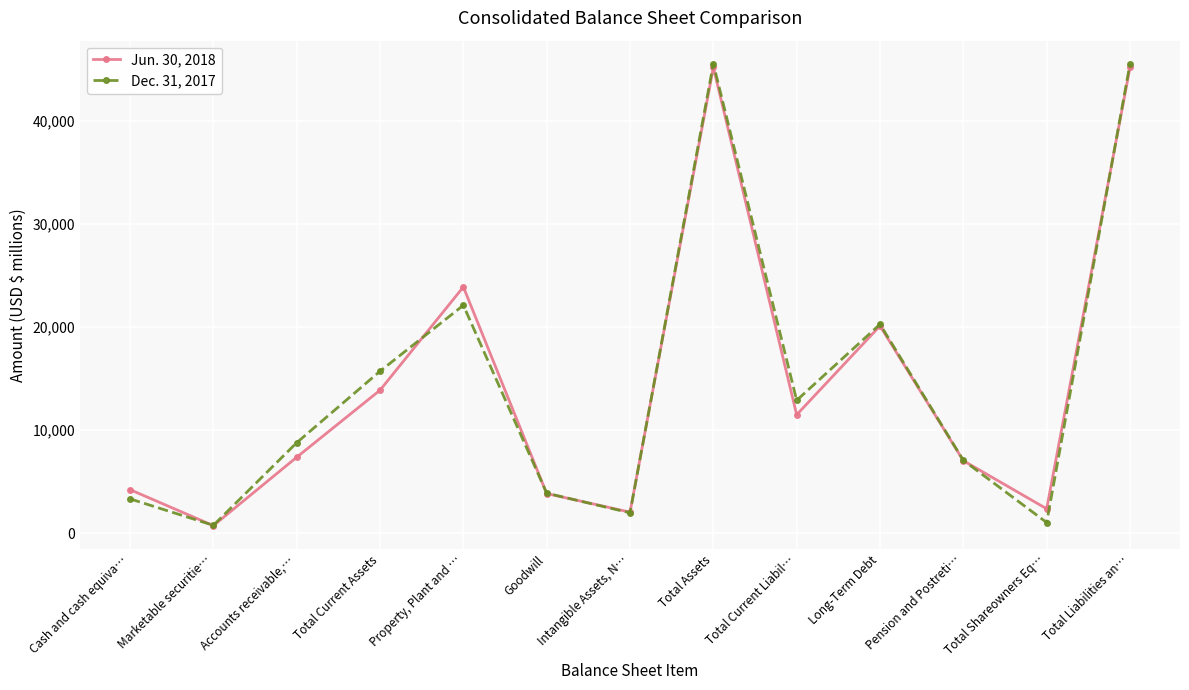

Where is Jun. 30, 2018 nearest to the value 22971?

Property, Plant and …